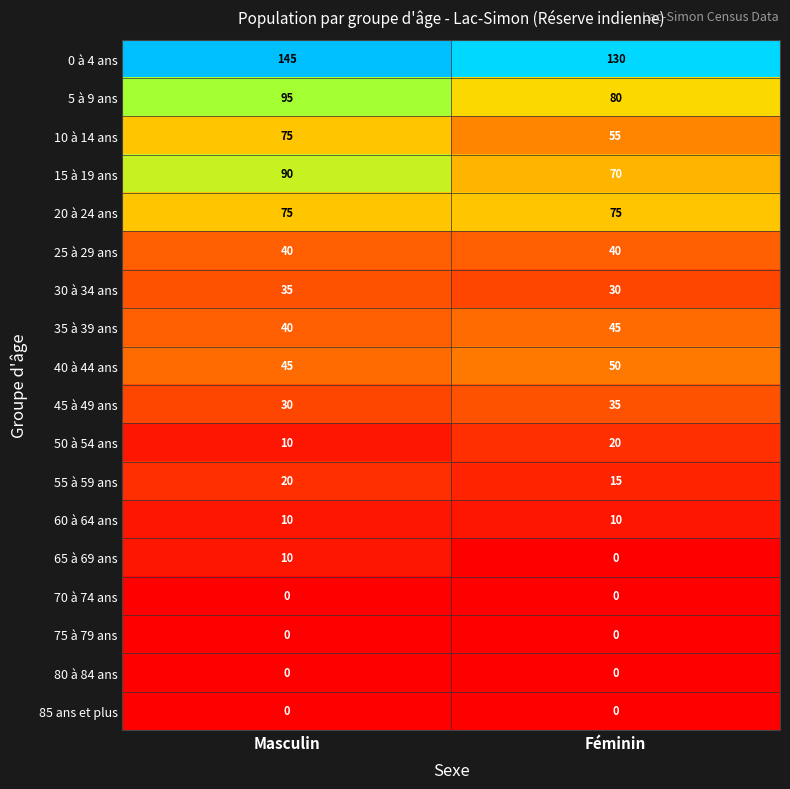

What is the spread (max minus min) of values at Féminin?

130